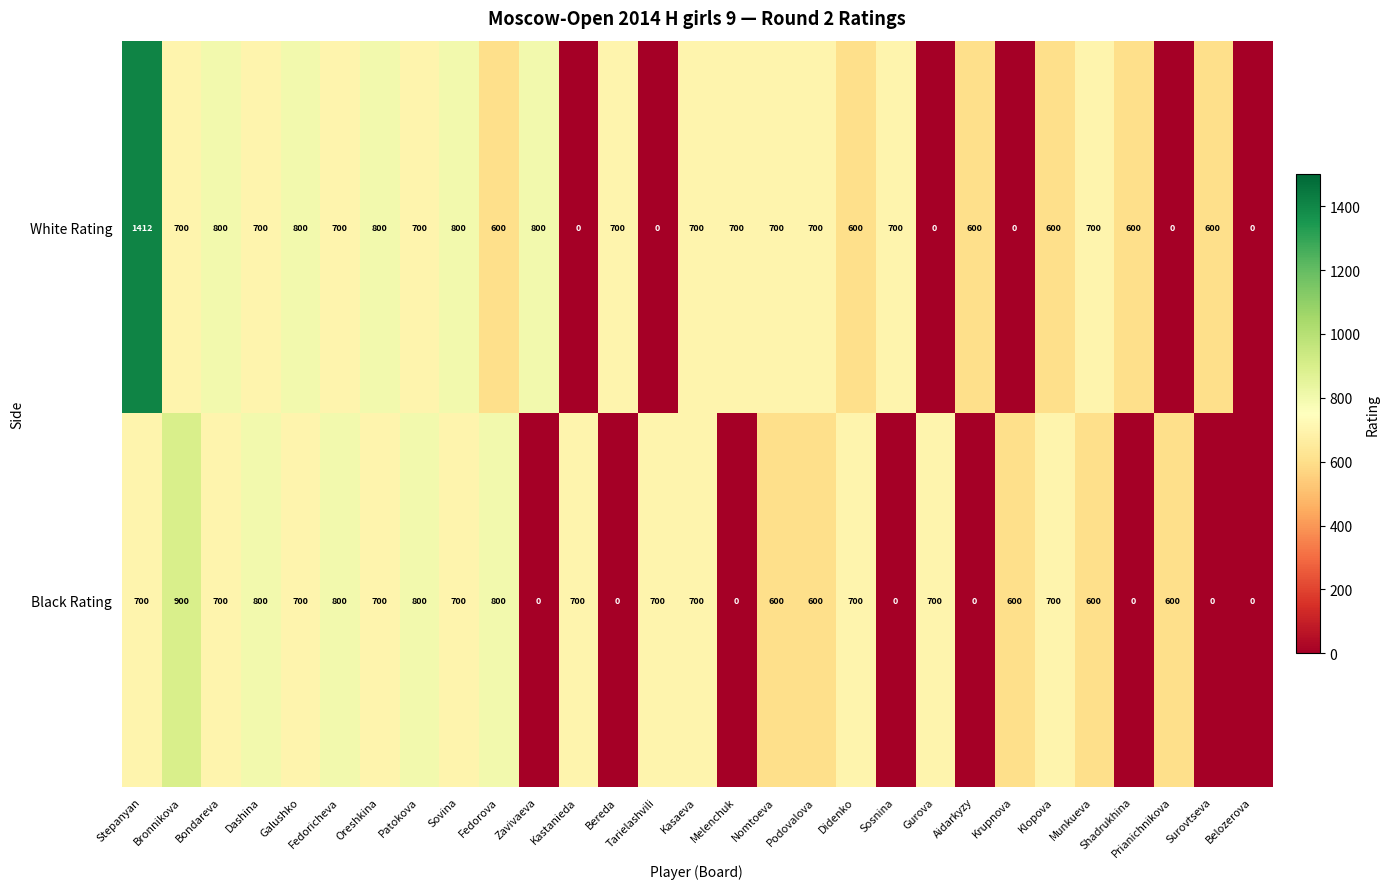

Rank the series by their average value, from lowest to highest.

Black Rating, White Rating